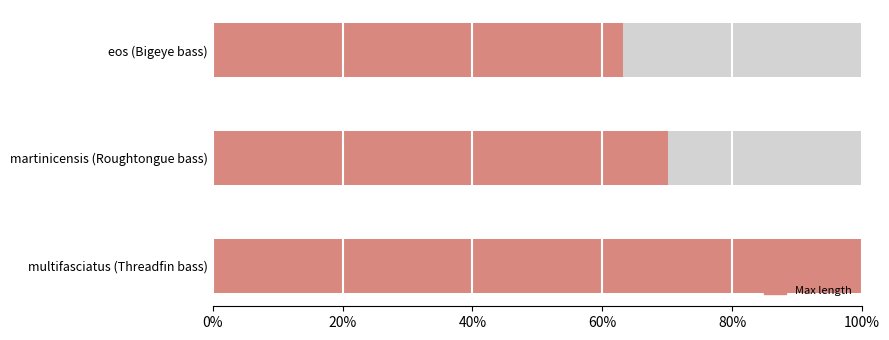

What is the ratio of the value at eos (Bigeye bass) to the value at multifasciatus (Threadfin bass)?

0.6